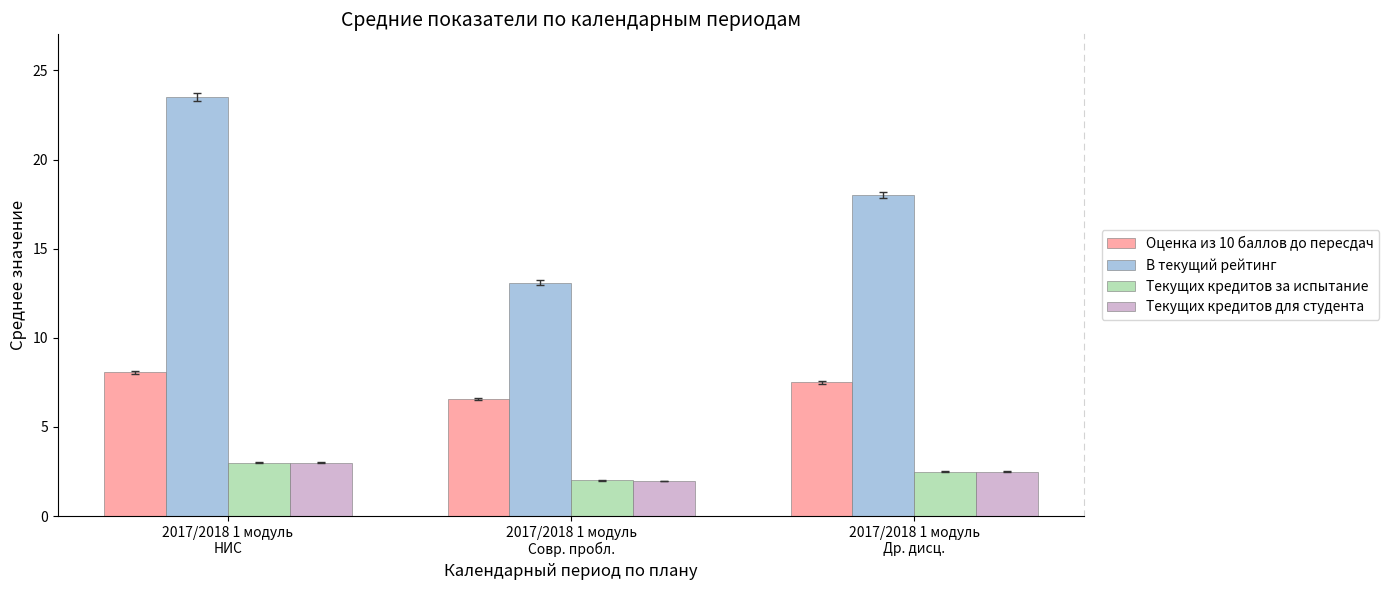

Which series has the widest spread of values?

В текущий рейтинг